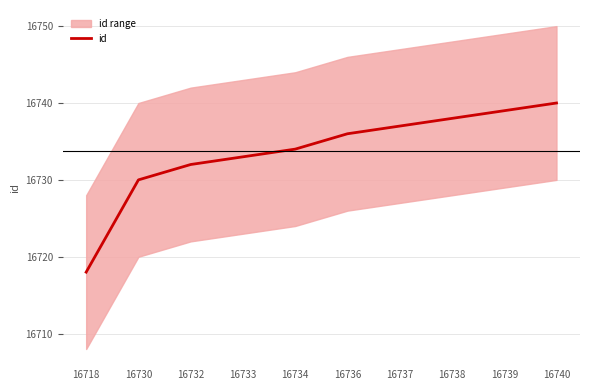

What is the sum of the values at 16740 and 16739?

33479